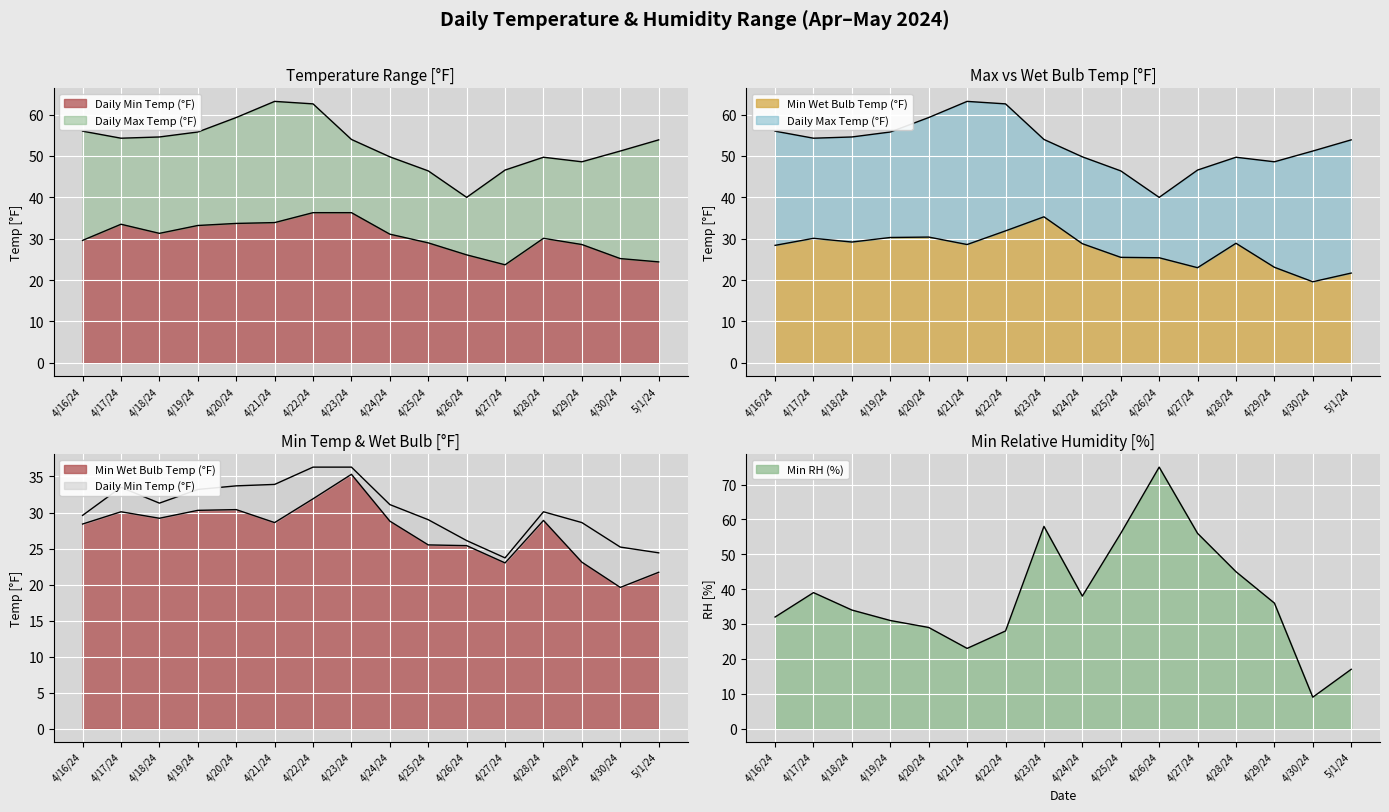

True or false: Min RH (%) and Min Wet Bulb Temp (°F) intersect in this chart.

True